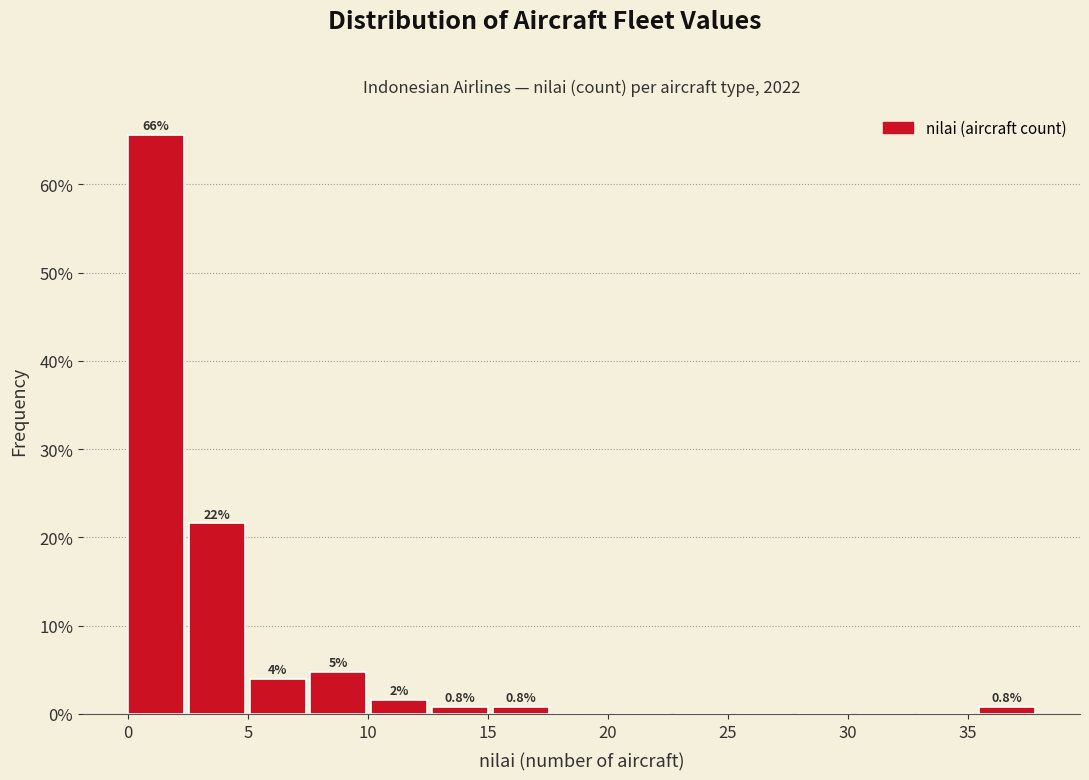

Which range on the x-axis has the tallest bar?

0.0 to 2.5